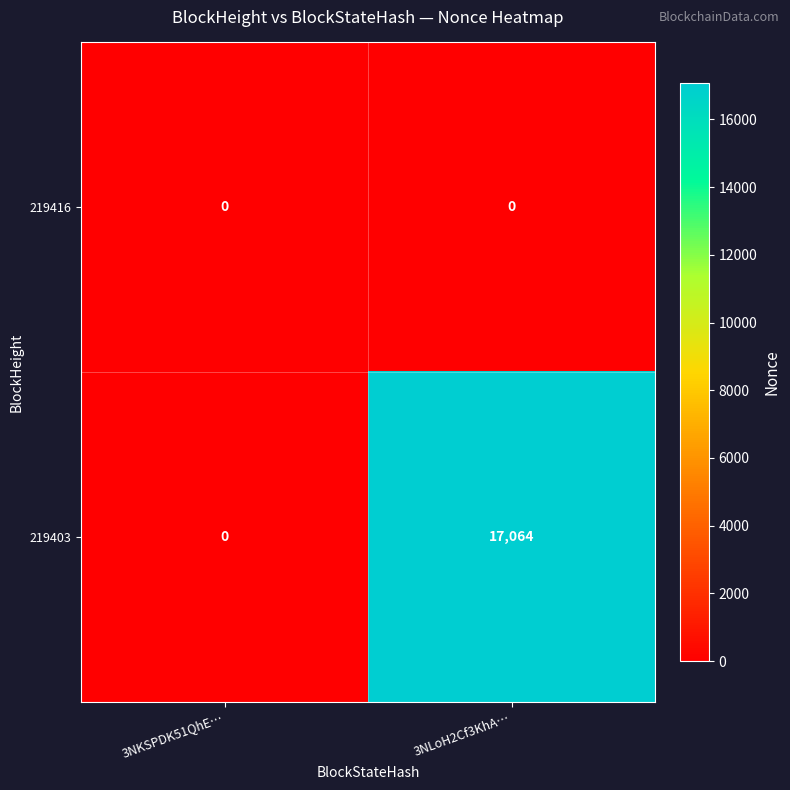

At how many categories does at least one series exceed 3519?

1